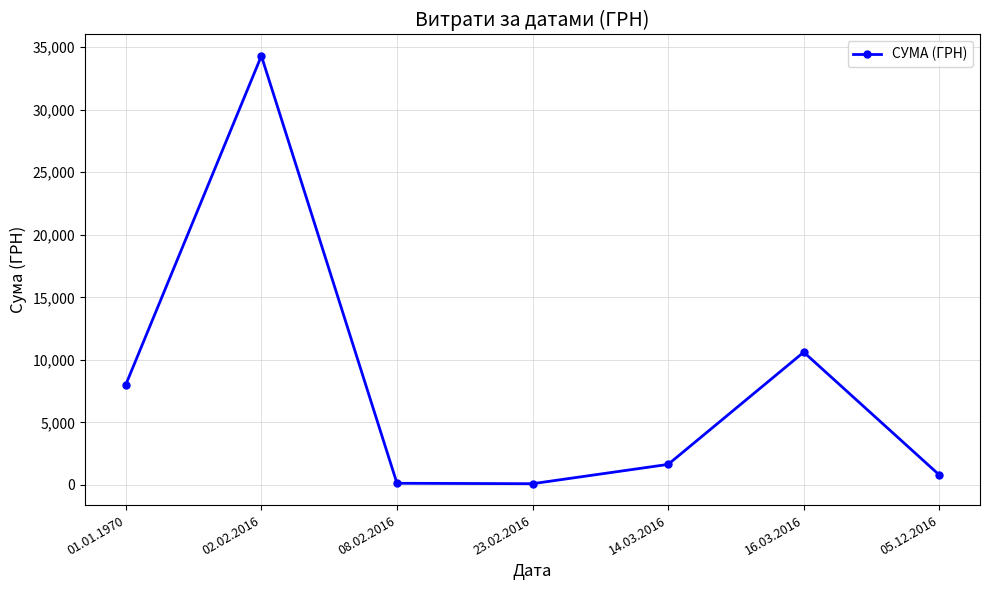

What is the value of the 6th point from the left?

10614.0